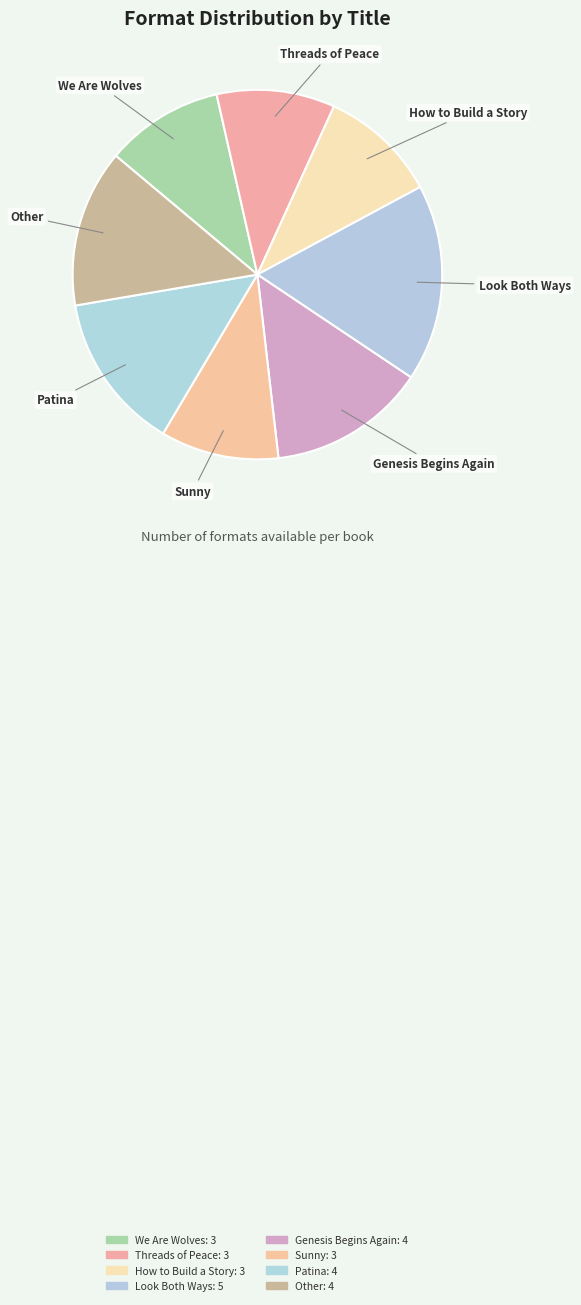

The How to Build a Story slice represents 24% of the pie. True or false?

False